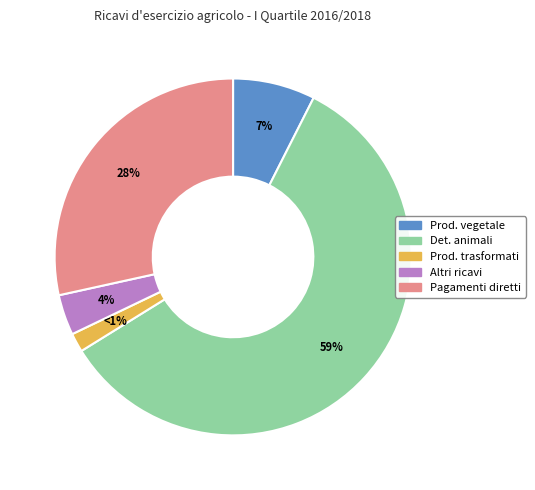

Which category accounts for the majority?

Ricavo detenzione animali